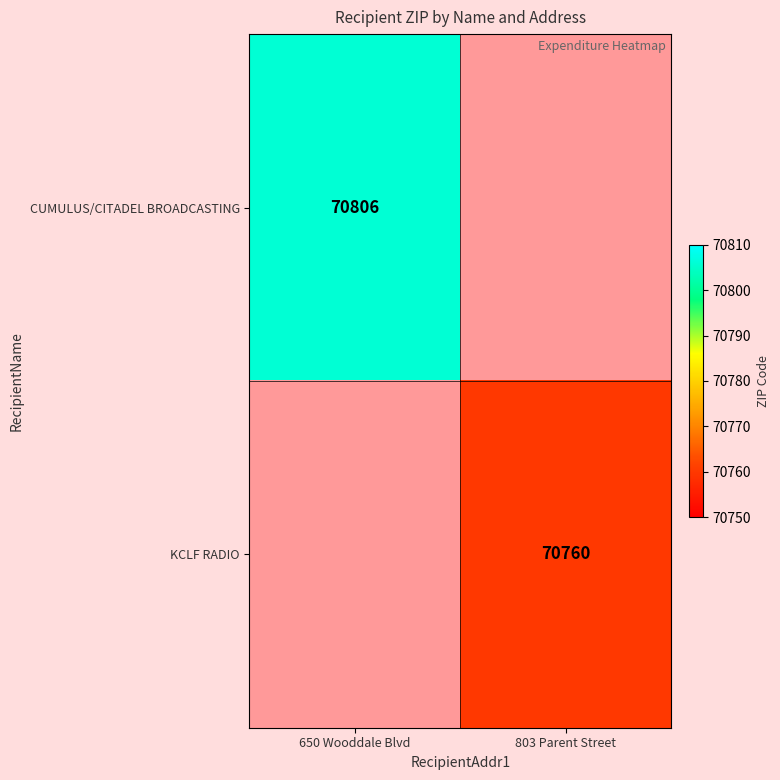

The CUMULUS/CITADEL BROADCASTING series shows 70806 at 650 Wooddale Blvd. True or false?

True